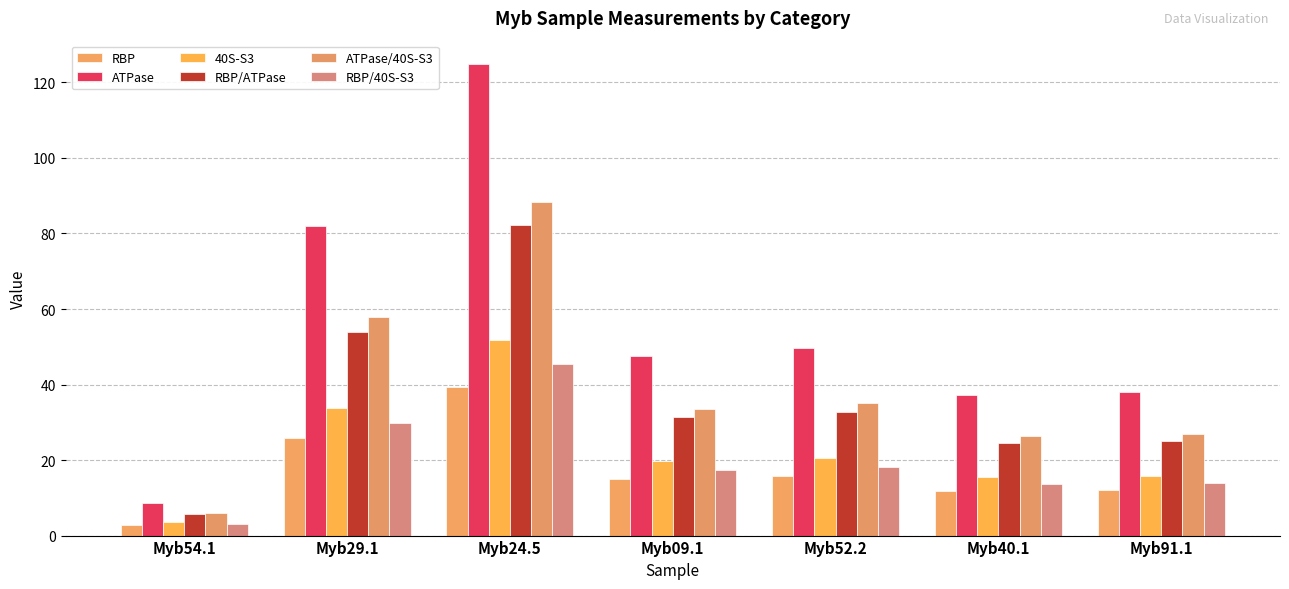

What is the value of the RBP/ATPase bar at the 7th from the left?

25.0